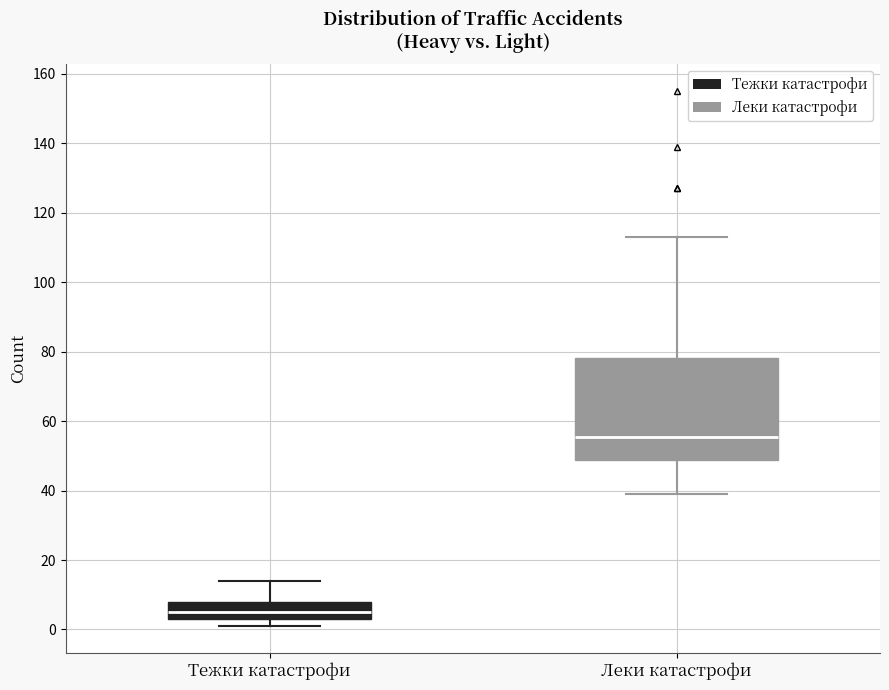

Reading left to right, read every box against the y-axis: the position of its median line, the range the box covers, and the ends of its whiskers. The values are not printed on the chart, so give them approximately, as read against the axis.

Тежки катастрофи: median 6, box 4 to 8, whiskers 2 to 14
Леки катастрофи: median 56, box 48 to 78, whiskers 40 to 114